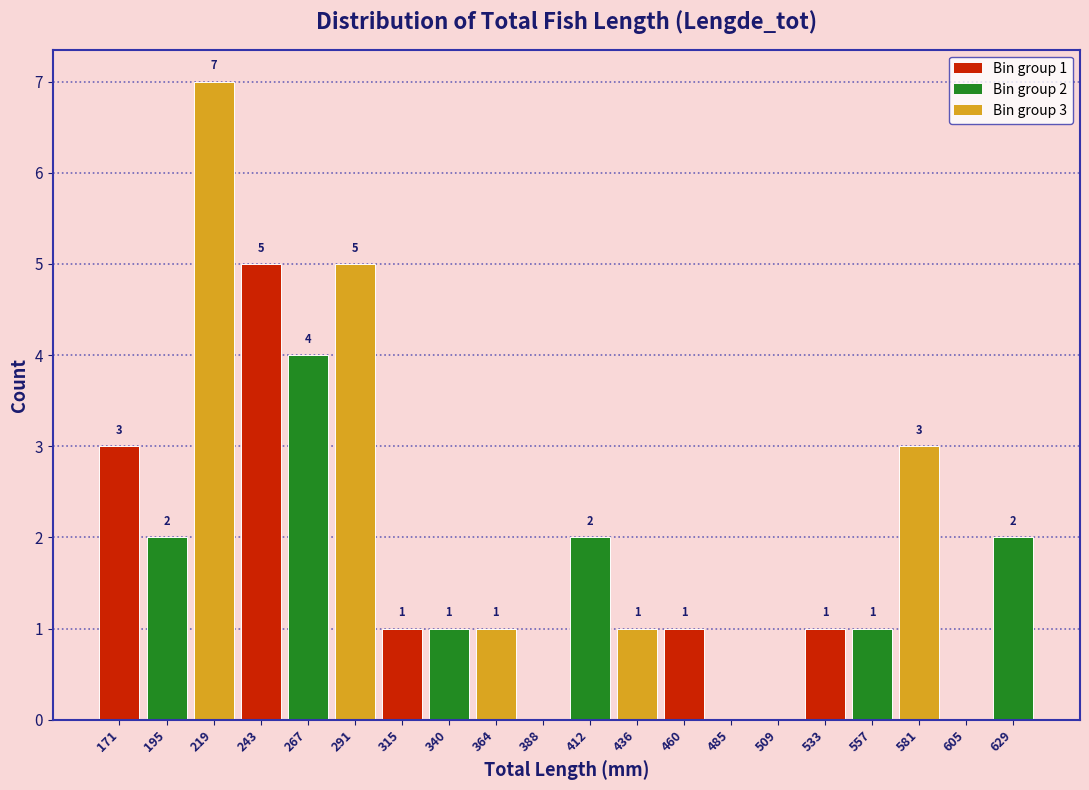

Over which range of the x-axis is the bar tallest?

205 to 230